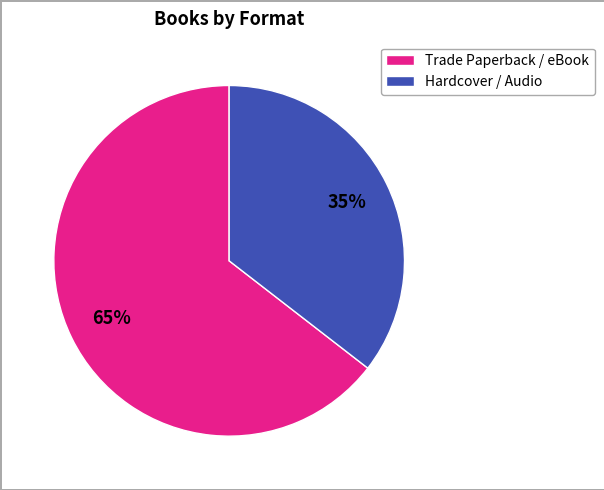

To the nearest percent, what is the average slice percentage?

50%